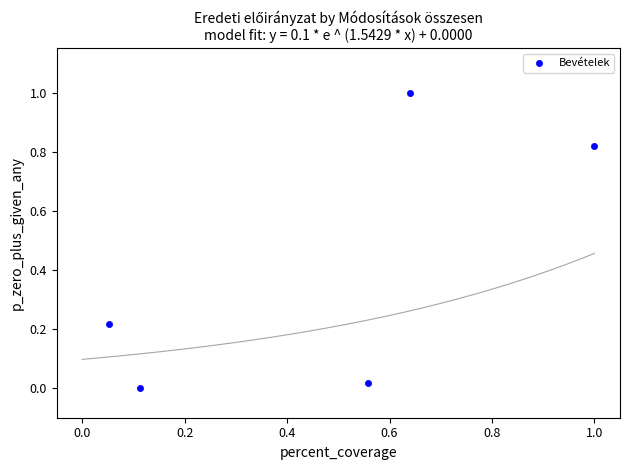

What is the average X value?

0.5